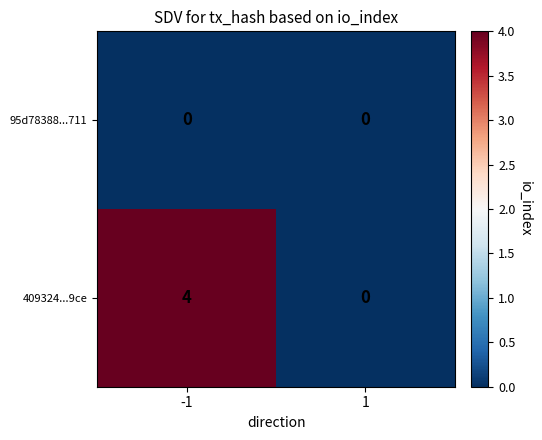

What value does the 409324...9ce series have at -1?

4